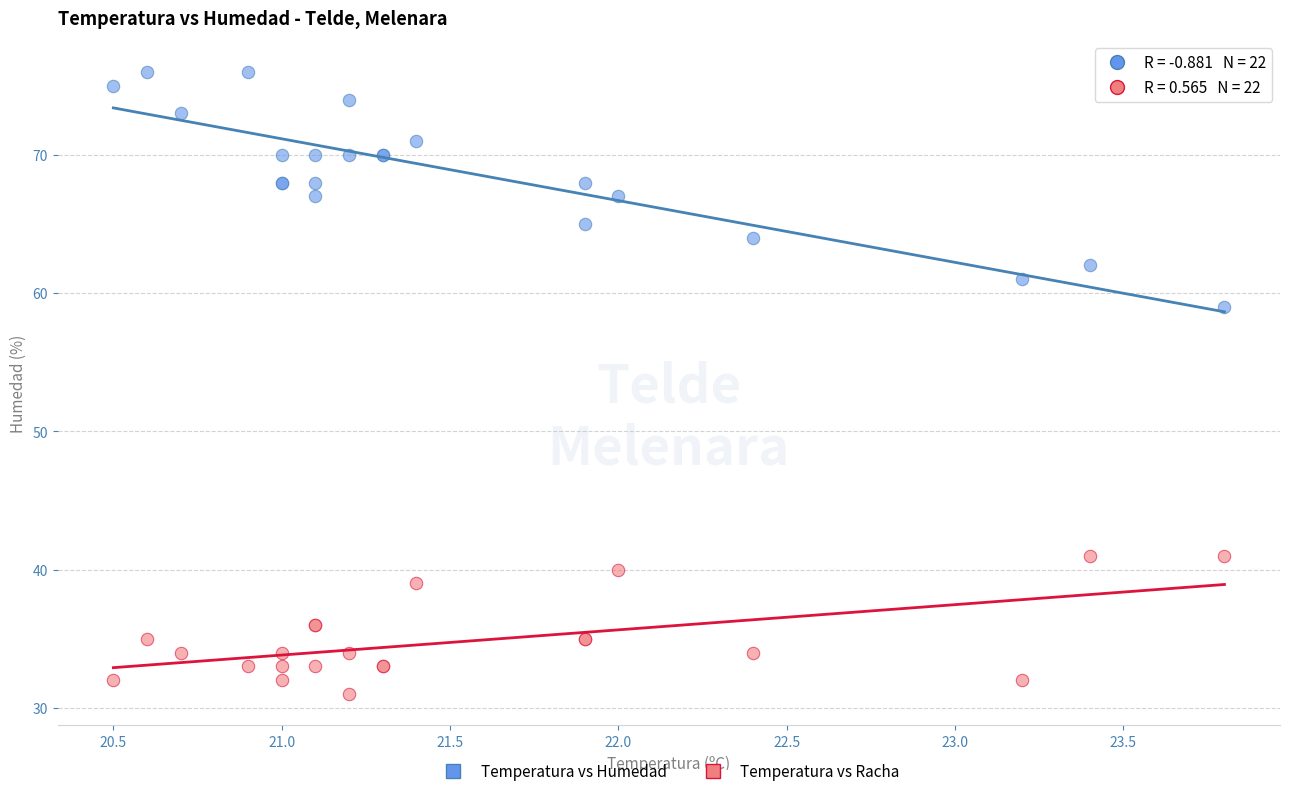

Across all series, what Y value is closest to 53?

59